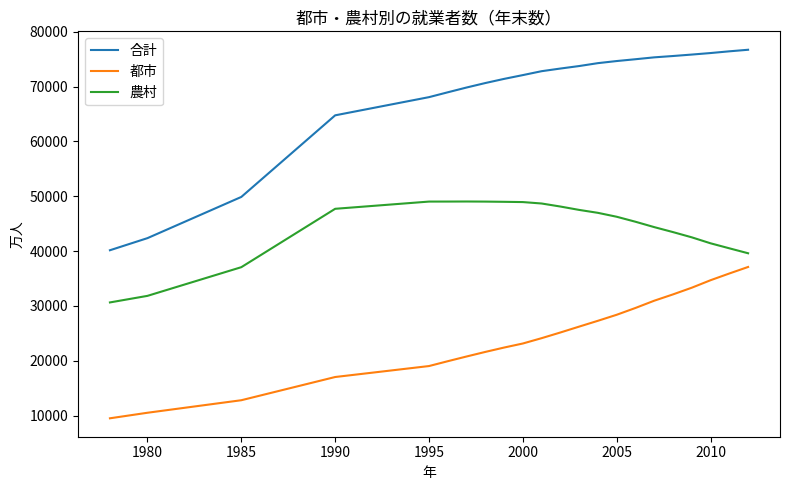

True or false: 合計 and 都市 cross at least once.

False